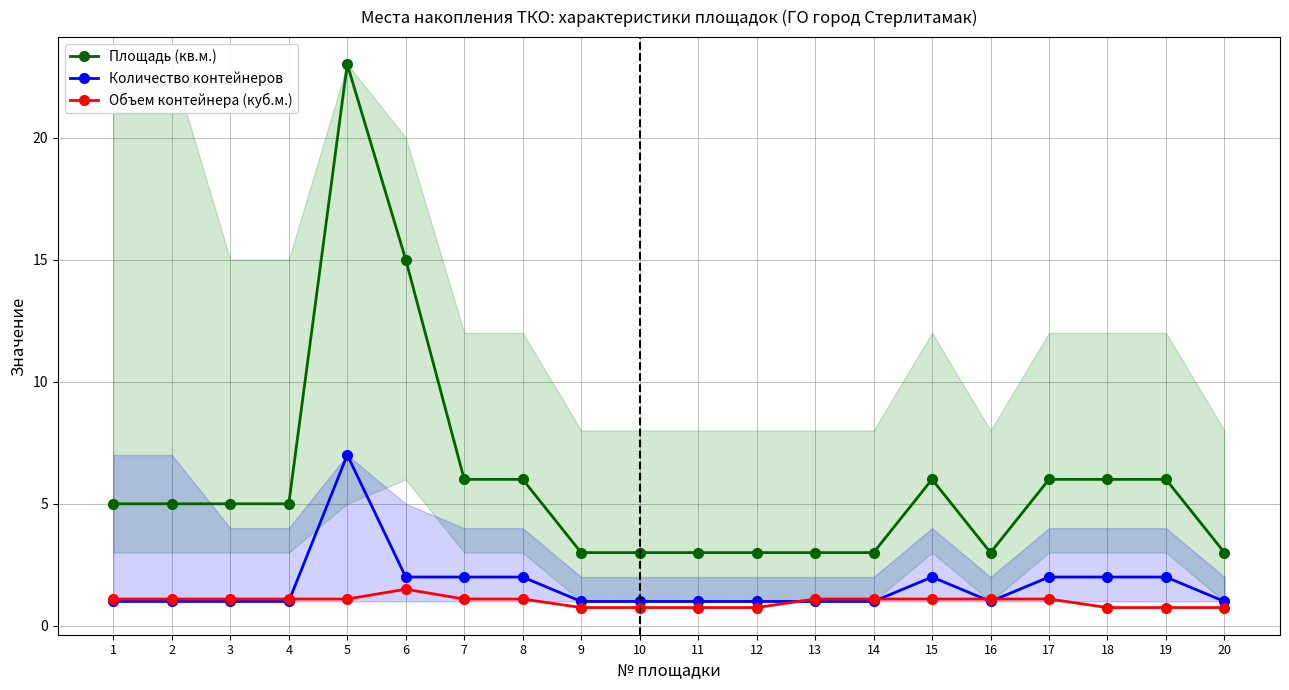

Read the Количество контейнеров value at 18.

2.0